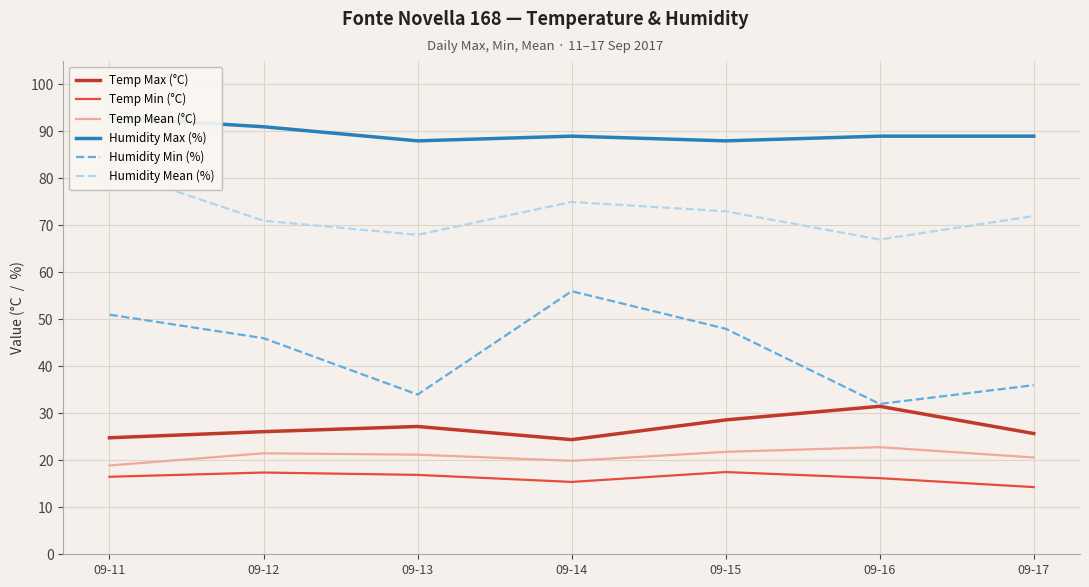

Which series has the largest total across all categories?

Humidity Max (%)